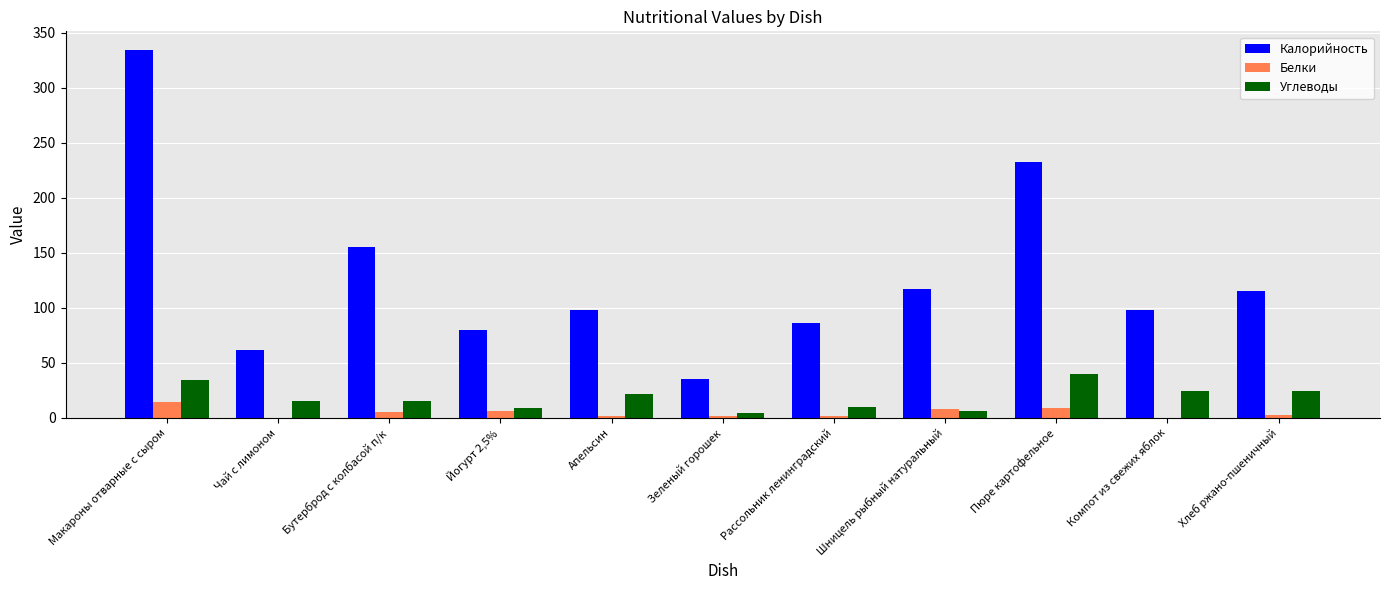

The Калорийность series shows 232.0 at Пюре картофельное. True or false?

True